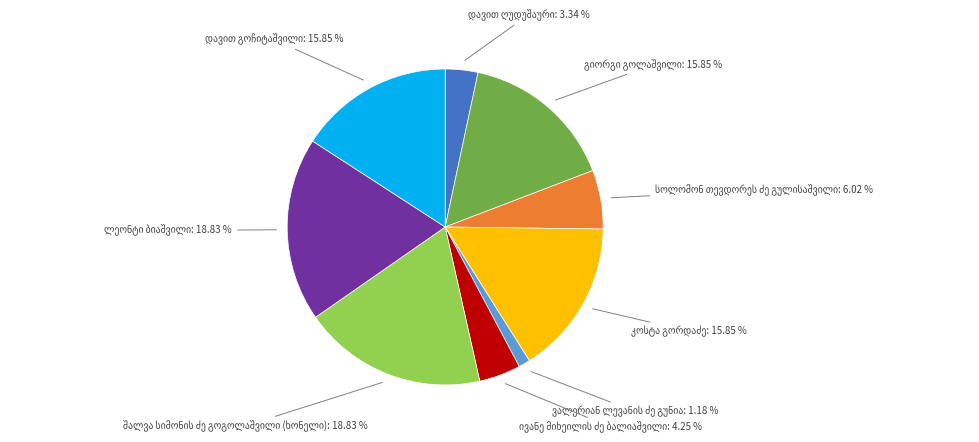

To the nearest percent, what is the average slice percentage?

11%